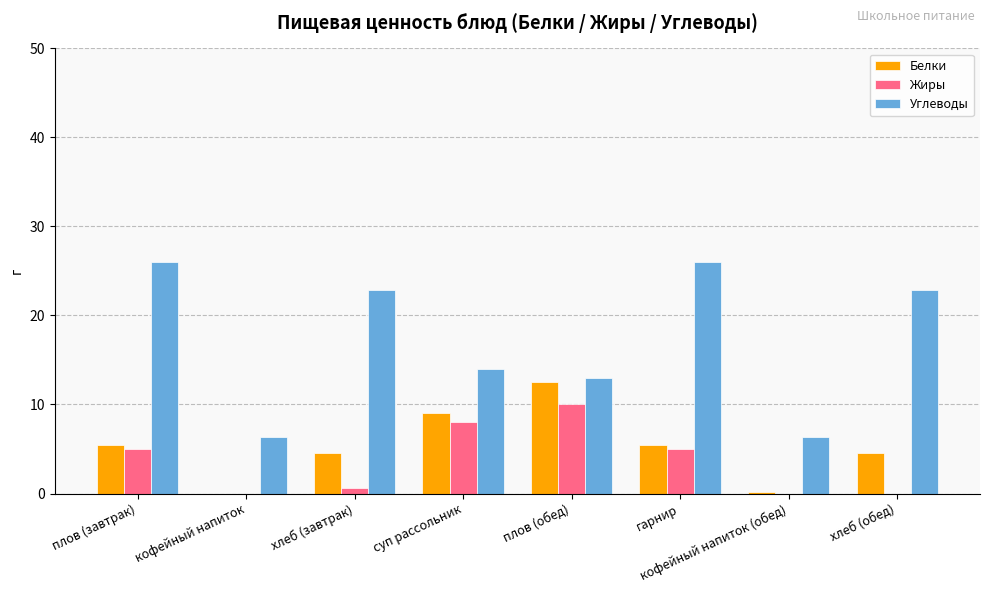

What is the sum of the Углеводы values at хлеб (обед) and плов (завтрак)?

48.9